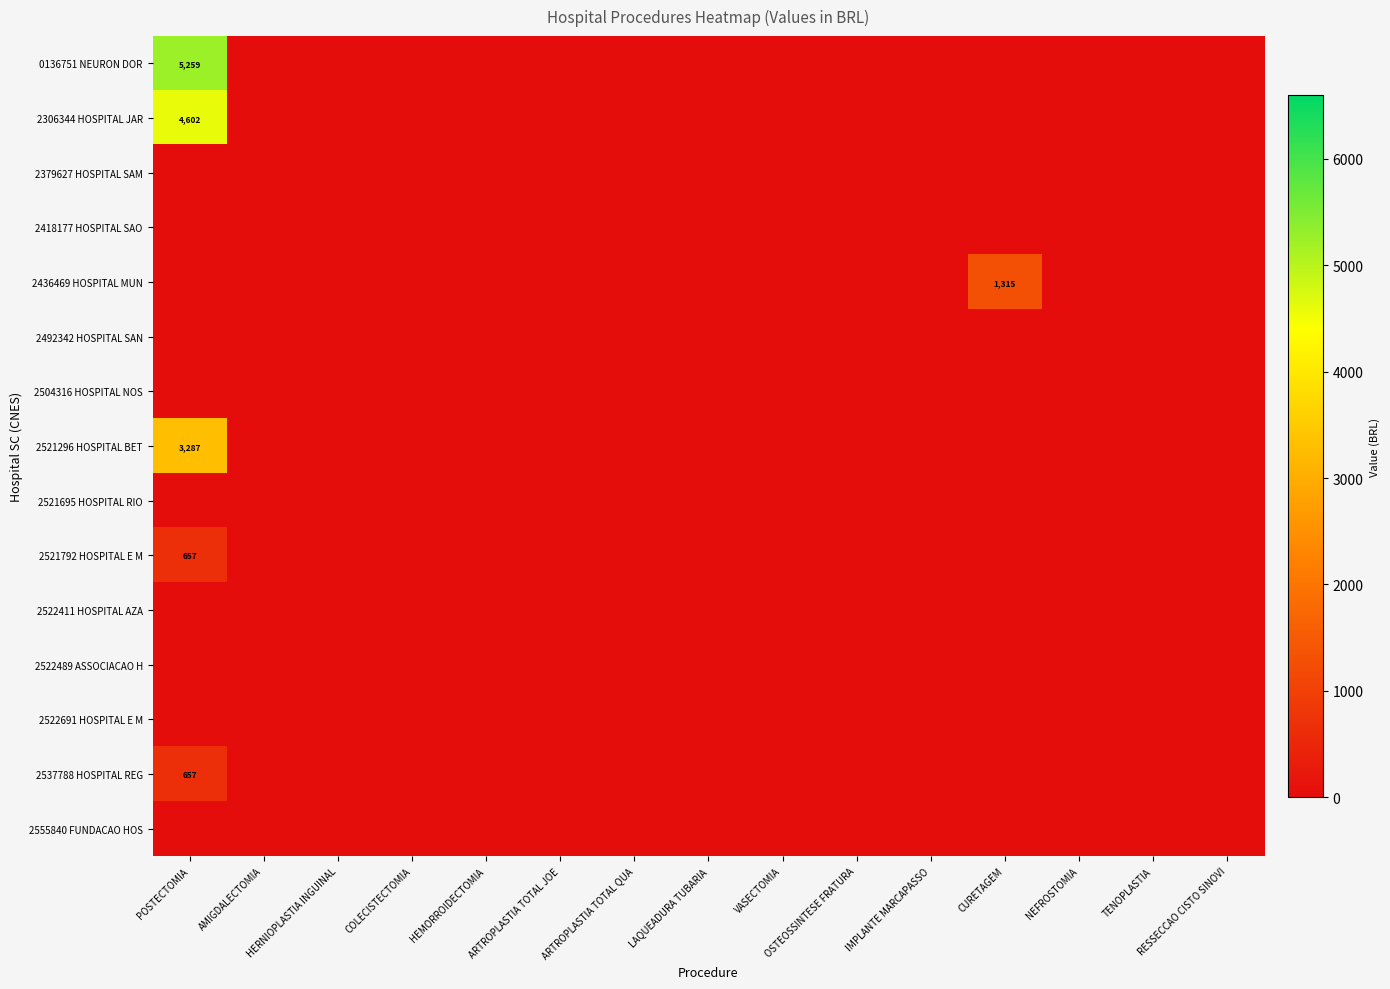

How many data points in 2521792 HOSPITAL E M are above 0?

1